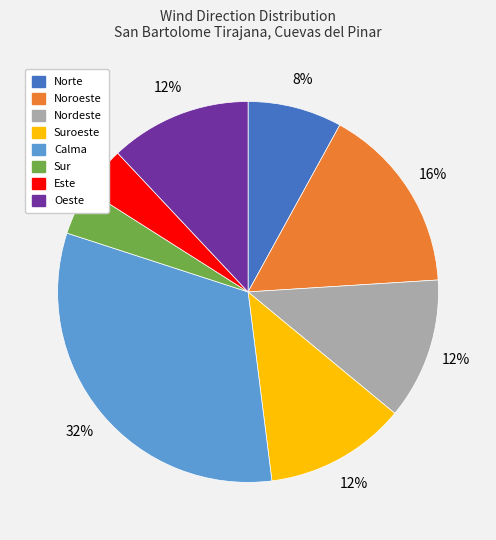

Count the number of slices in the pie.

8